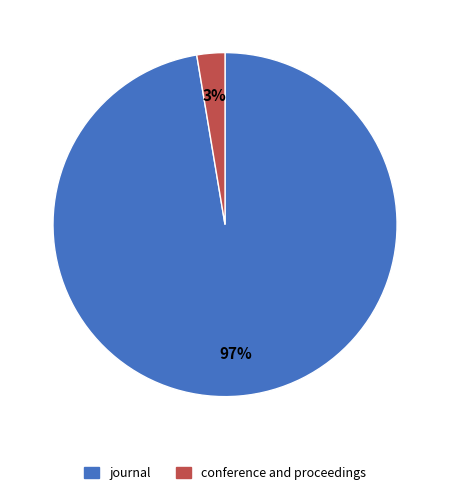

Between conference and proceedings and journal, which is larger?

journal